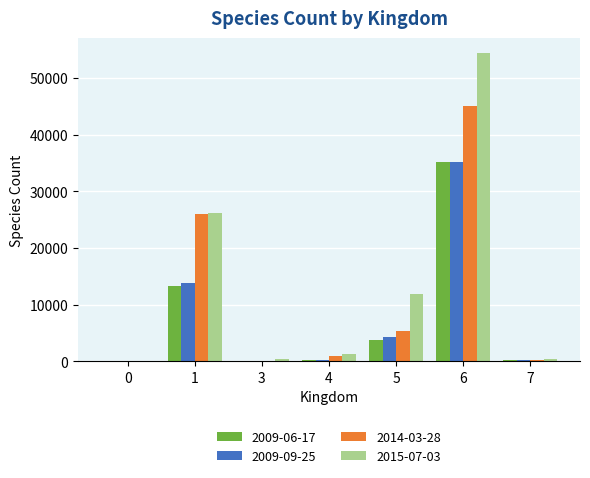

What is the greatest value displayed?

54349